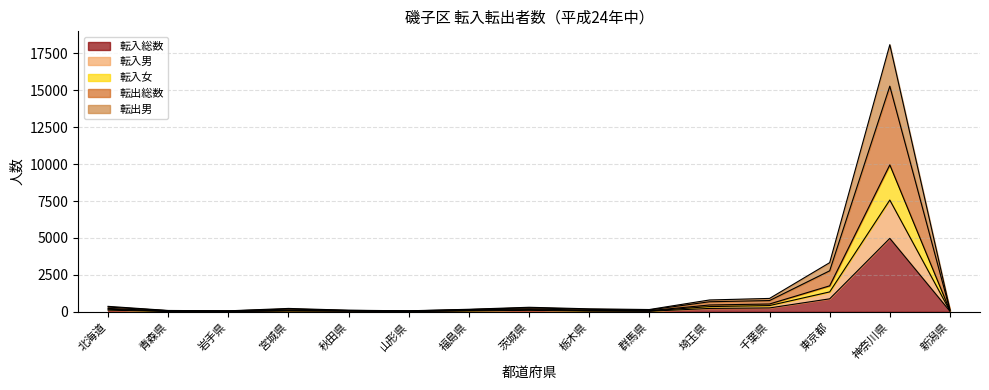

True or false: 転出男 and 転入女 intersect in this chart.

False